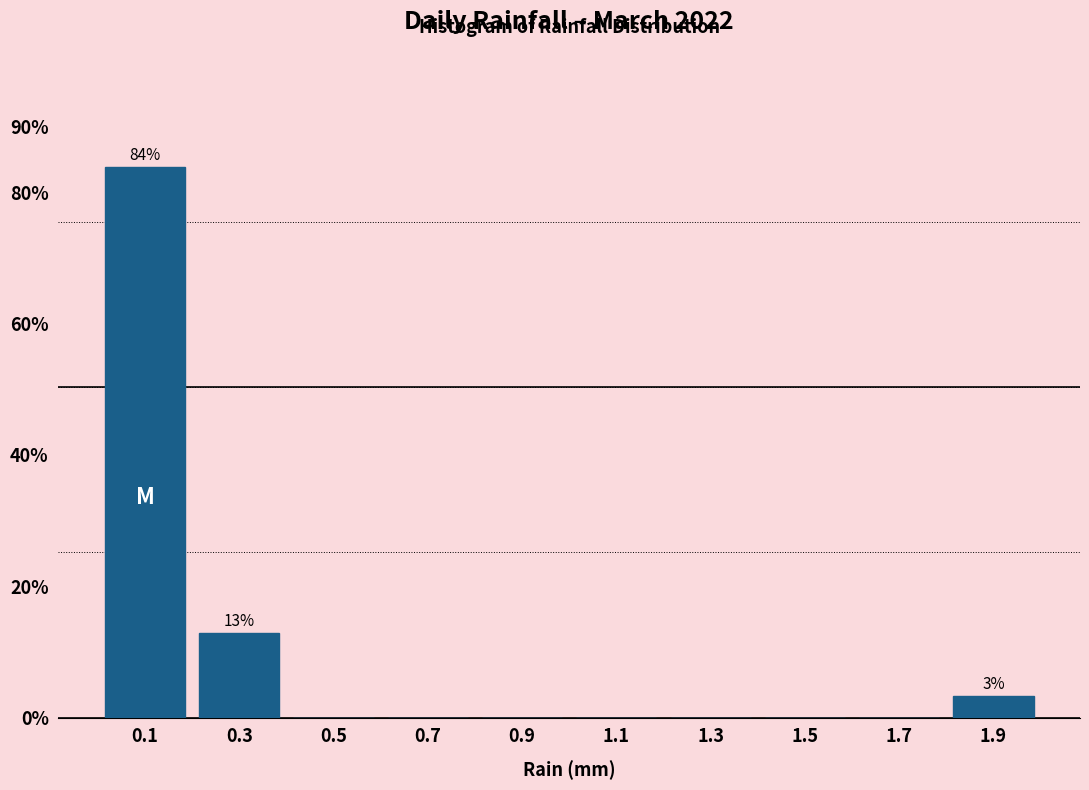

Over which range of the x-axis is the bar tallest?

0.0 to 0.2